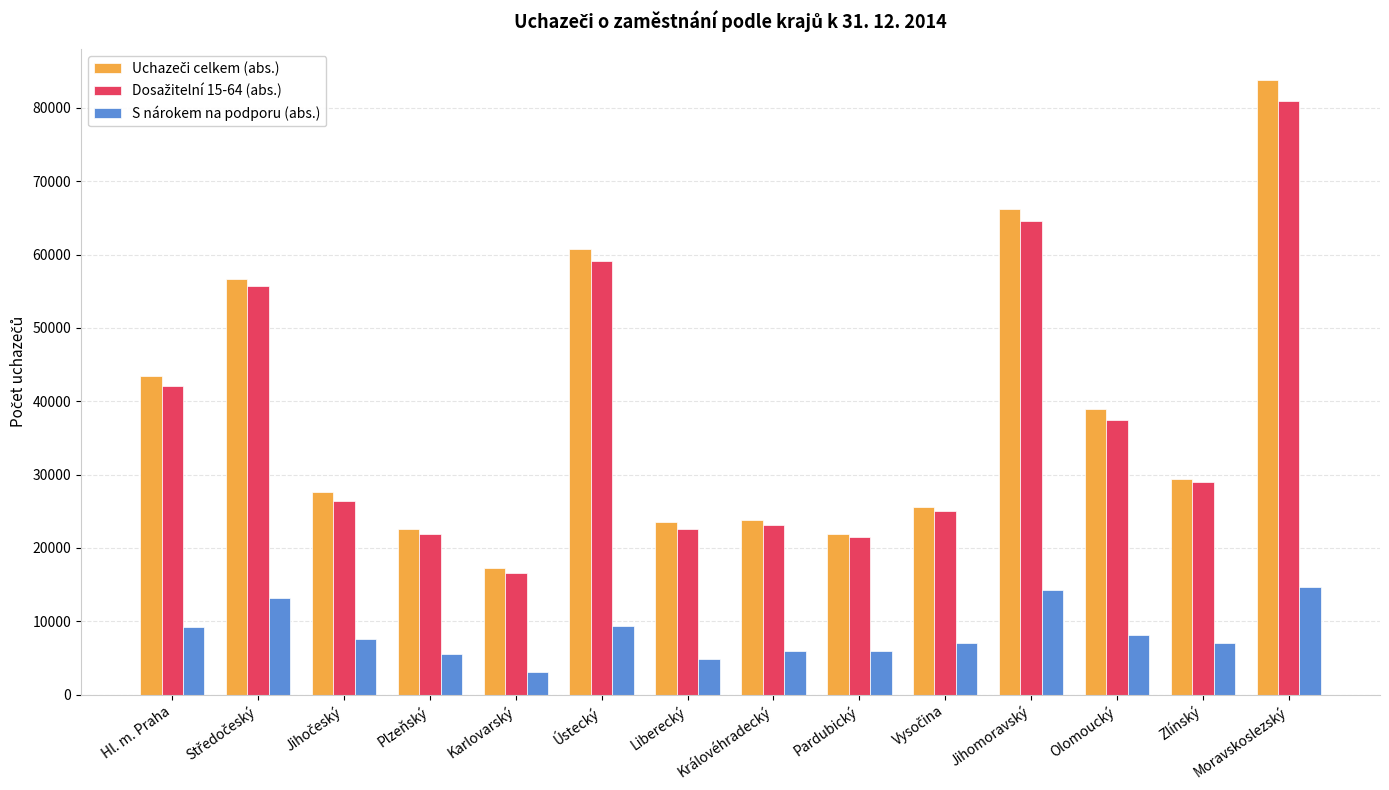

Does the chart contain any negative values?

No